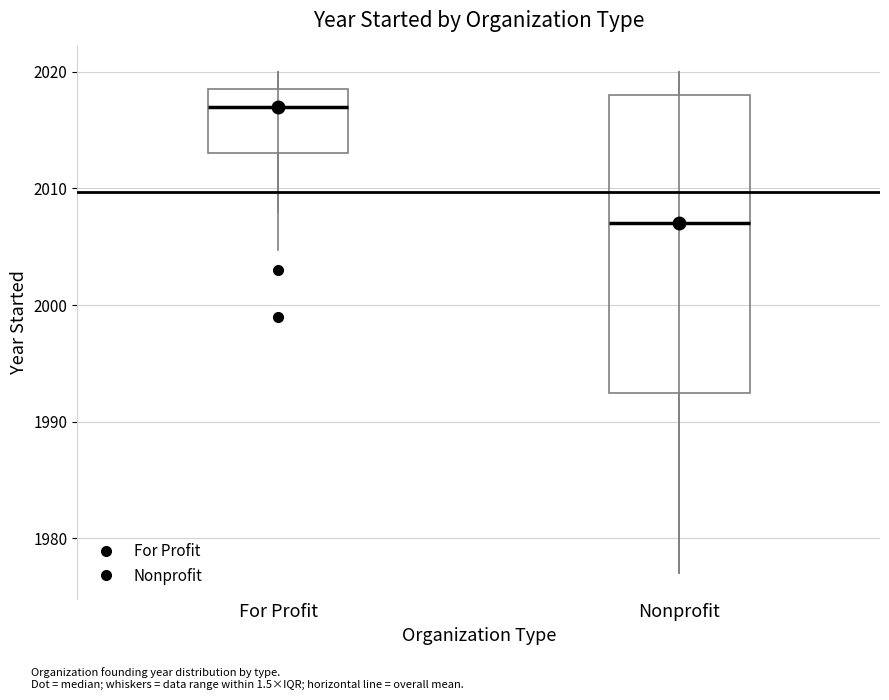

Reading left to right, read every box against the y-axis: the position of its median line, the range the box covers, and the ends of its whiskers. The values are not printed on the chart, so give them approximately, as read against the axis.

For Profit: median 2017, box 2013 to 2019, whiskers 2008 to 2020
Nonprofit: median 2007, box 1993 to 2018, whiskers 1977 to 2020